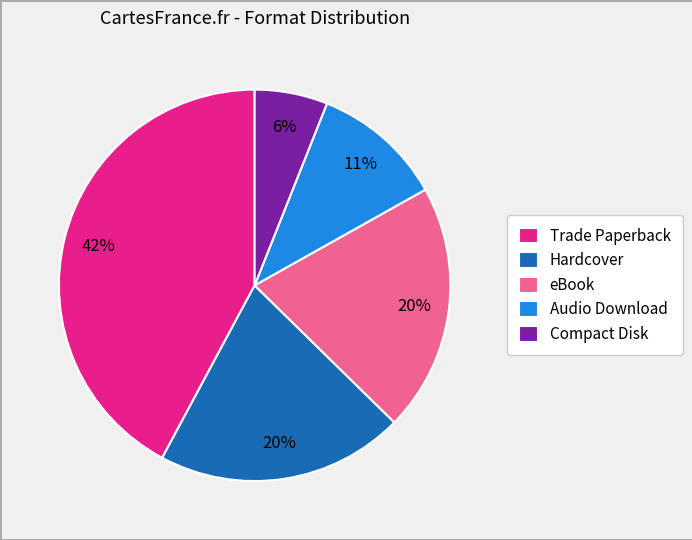

What percentage is the Compact Disk slice, to the nearest percent?

6%